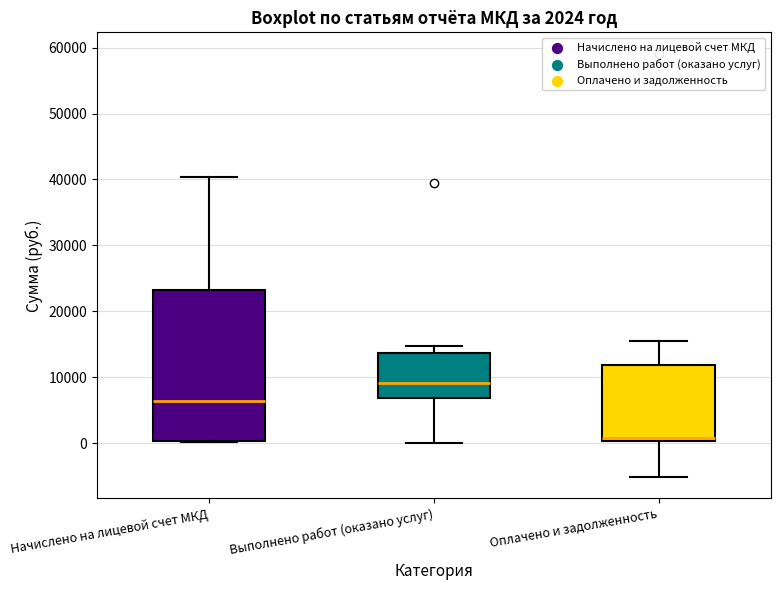

Which box's median line is the lowest?

Оплачено и задолженность